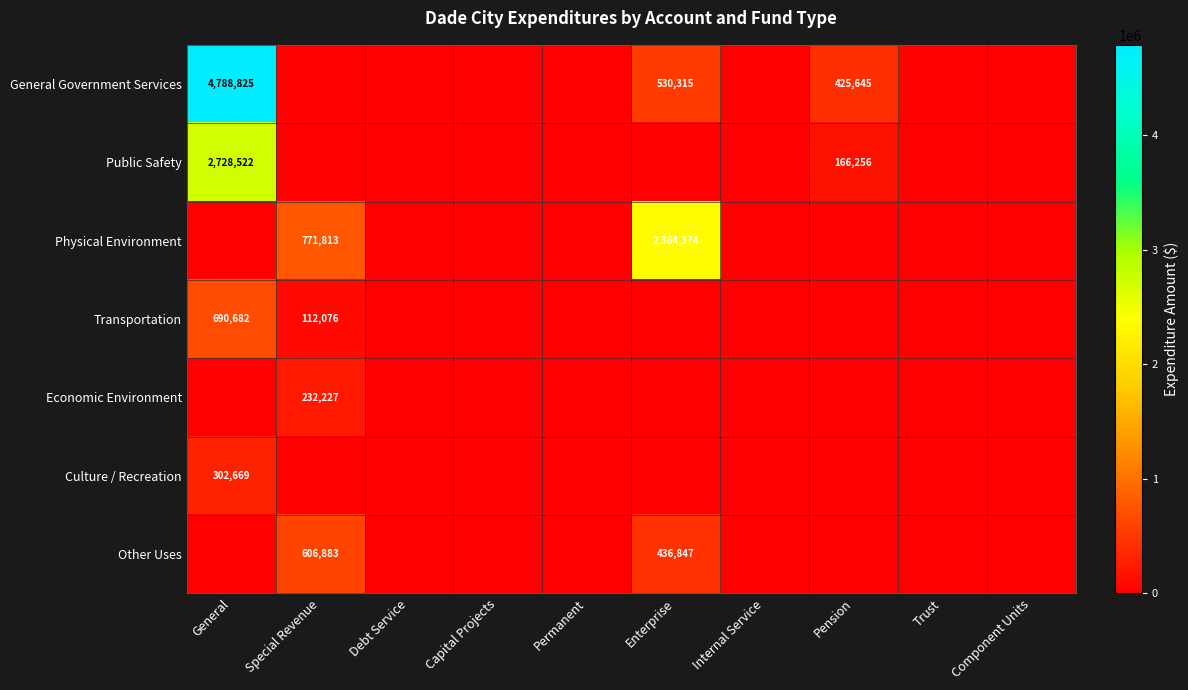

The value of Economic Environment at Special Revenue is 232227. True or false?

True